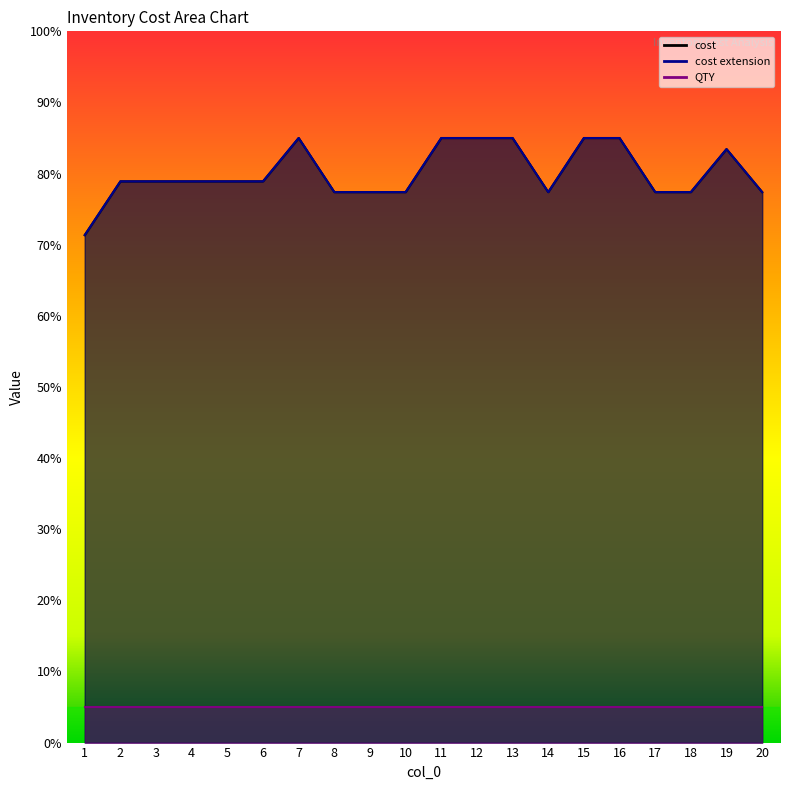

What is the maximum value shown in the chart?

85.0